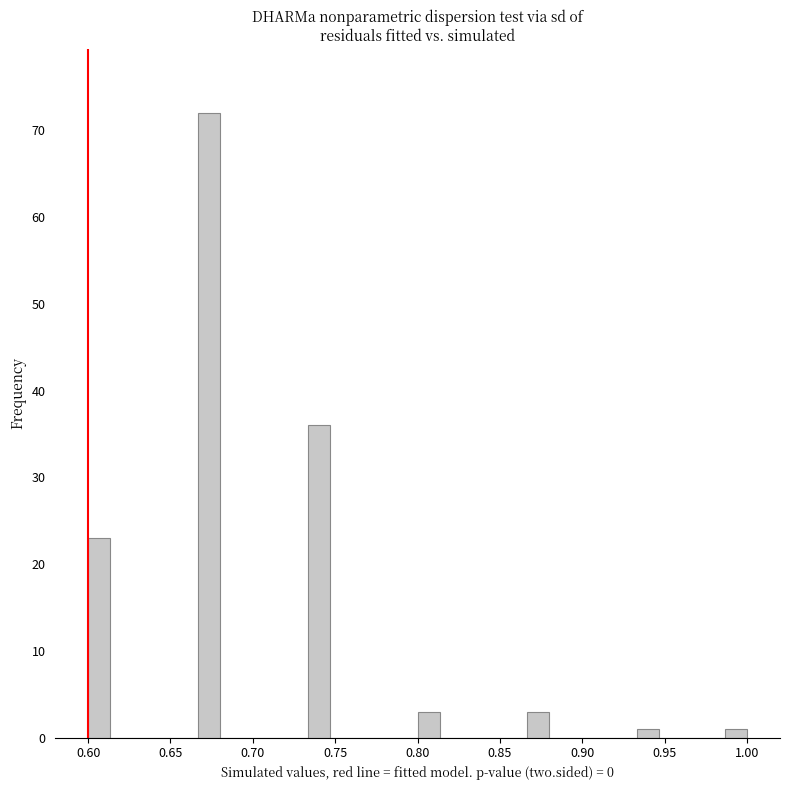

Read against the x-axis, roughly where is the centre of the tallest bar?

0.675